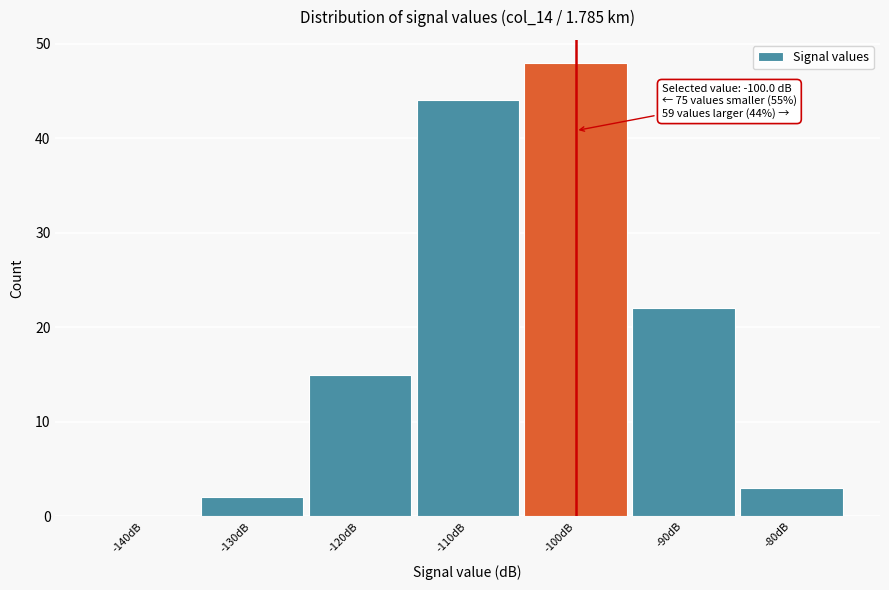

Which range on the x-axis has the tallest bar?

-105 to -95